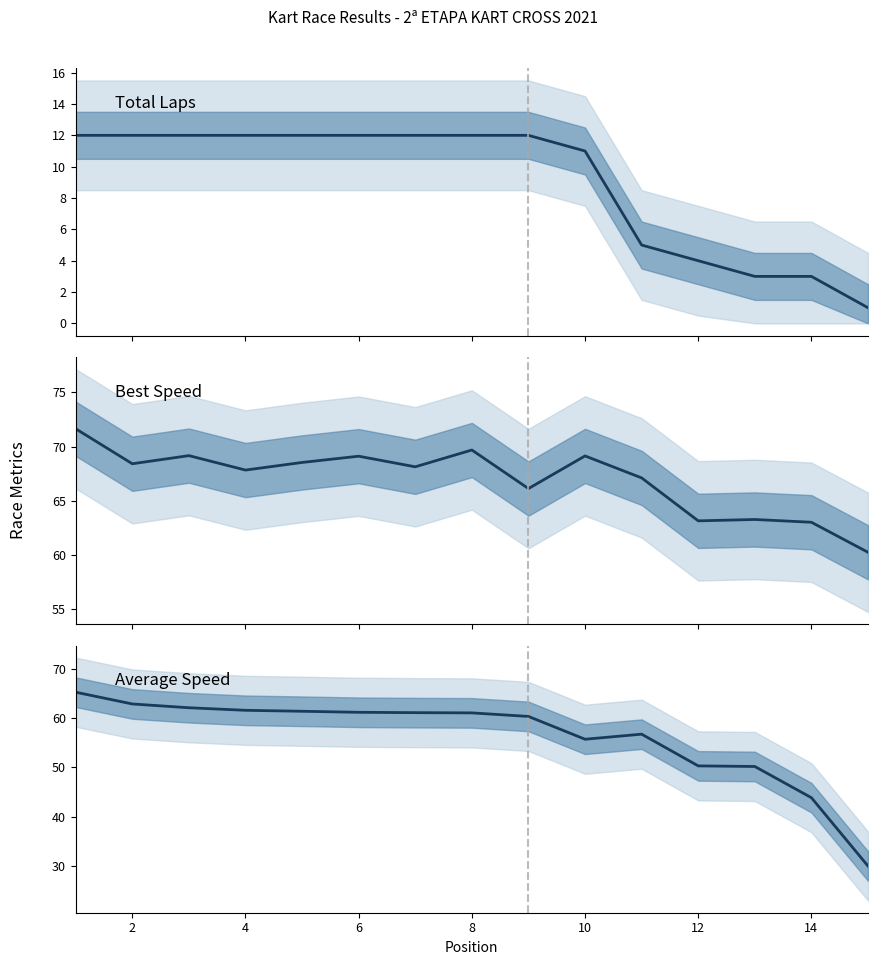

The Total Laps series shows 17.2 at 10. True or false?

False